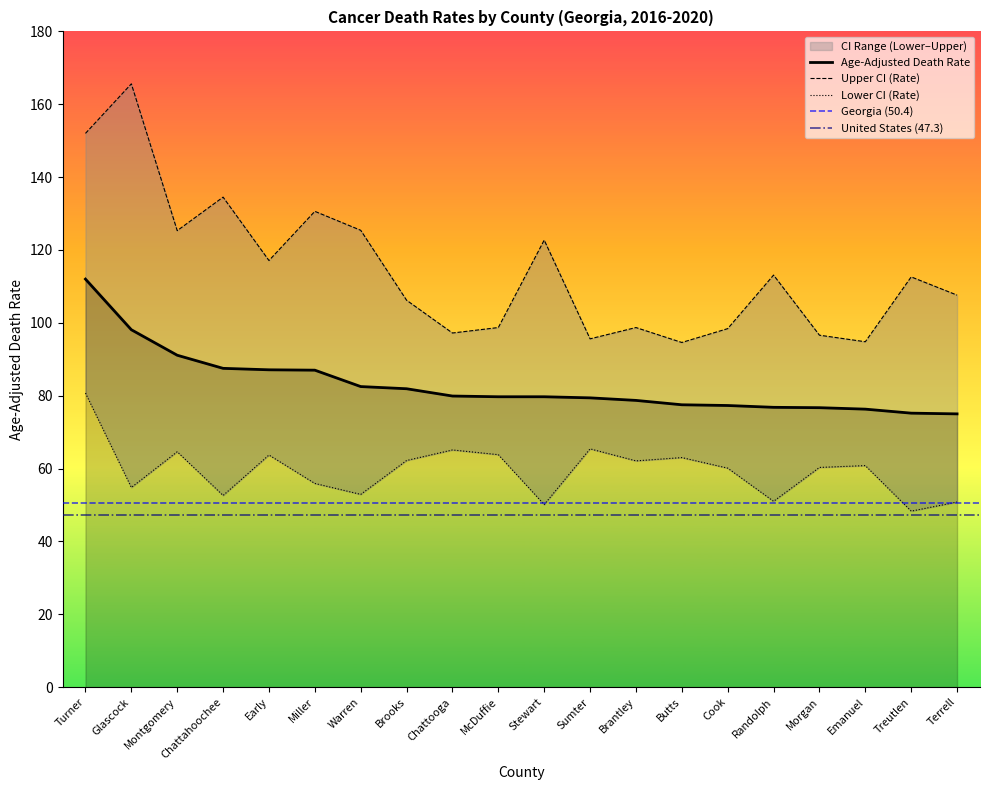

What is the minimum value shown in the chart?

48.3